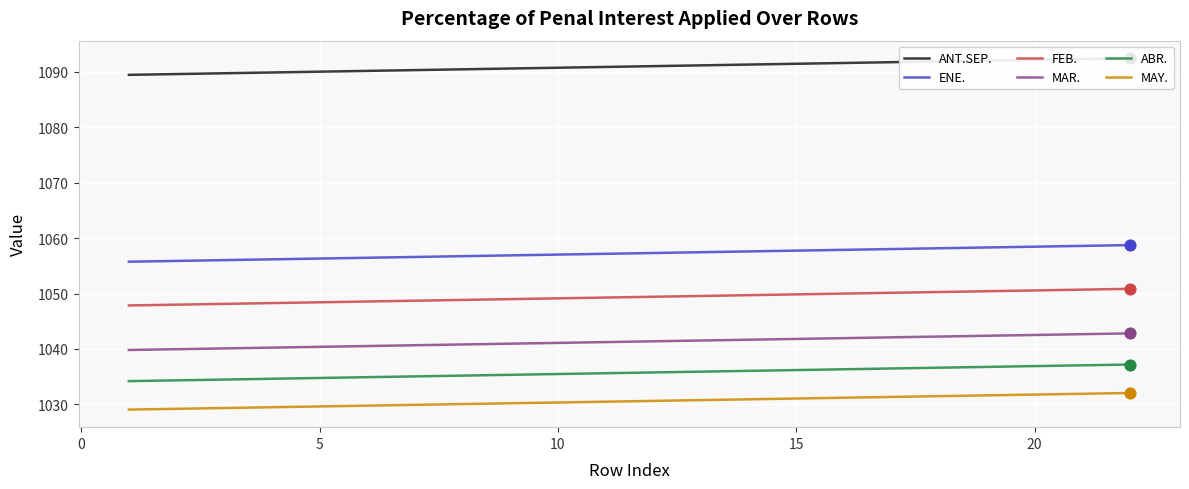

Which series has the widest spread of Y values?

ANT.SEP.